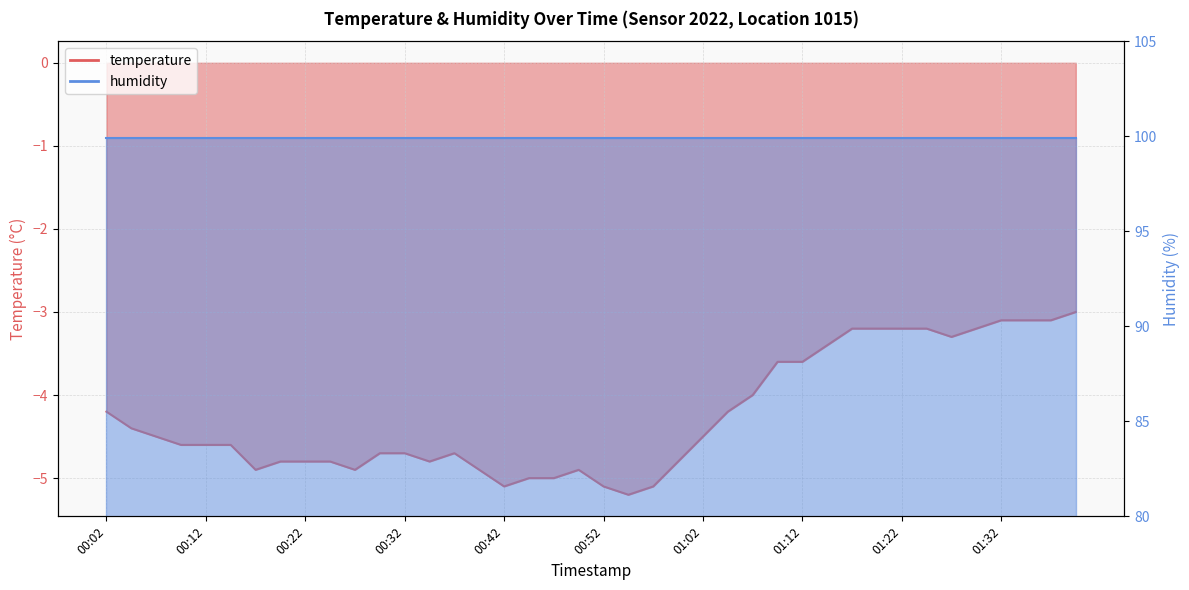

Reading left to right, extract all data points from this chart.

-4.2	-4.4	-4.5	-4.6	-4.6	-4.6	-4.9	-4.8	-4.8	-4.8	-4.9	-4.7	-4.7	-4.8	-4.7	-4.9	-5.1	-5.0	-5.0	-4.9	-5.1	-5.2	-5.1	-4.8	-4.5	-4.2	-4.0	-3.6	-3.6	-3.4	-3.2	-3.2	-3.2	-3.2	-3.3	-3.2	-3.1	-3.1	-3.1	-3.0